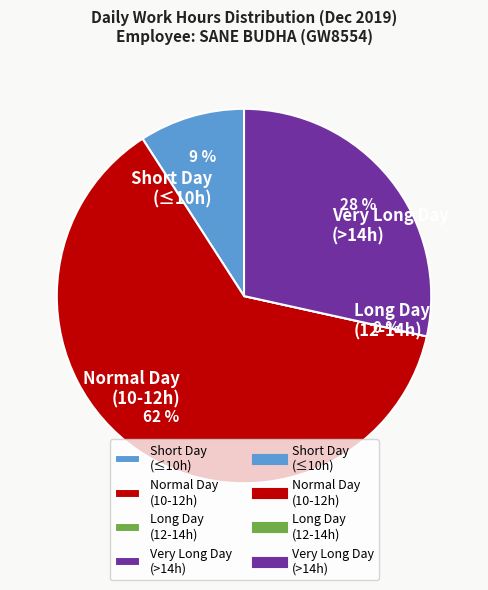

Does Day 15 represent more than half of the total?

No